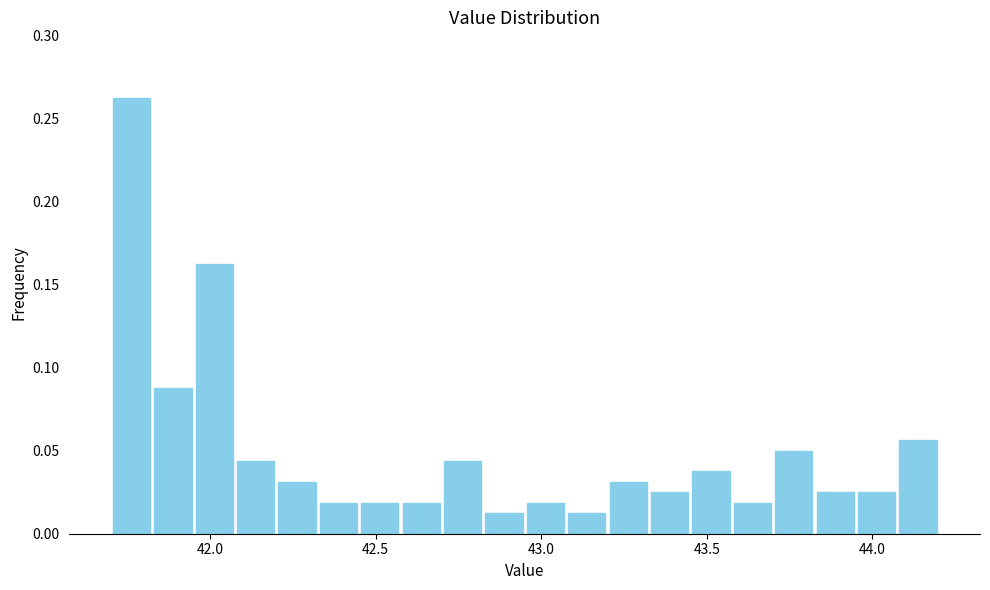

Around what value on the x-axis is the tallest bar? Give the approximate position of its centre, as read against the axis.

41.75